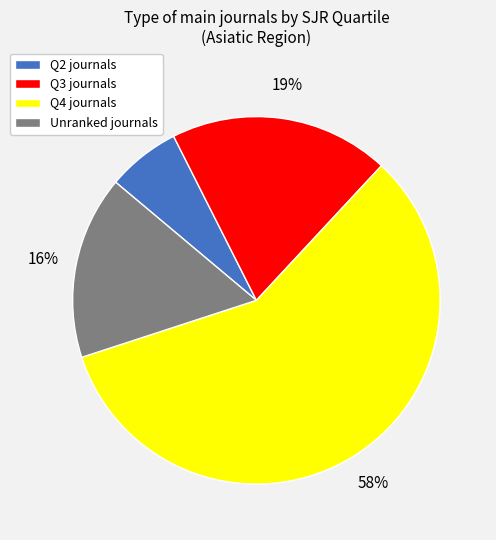

Which slice is the smallest?

Q2 journals